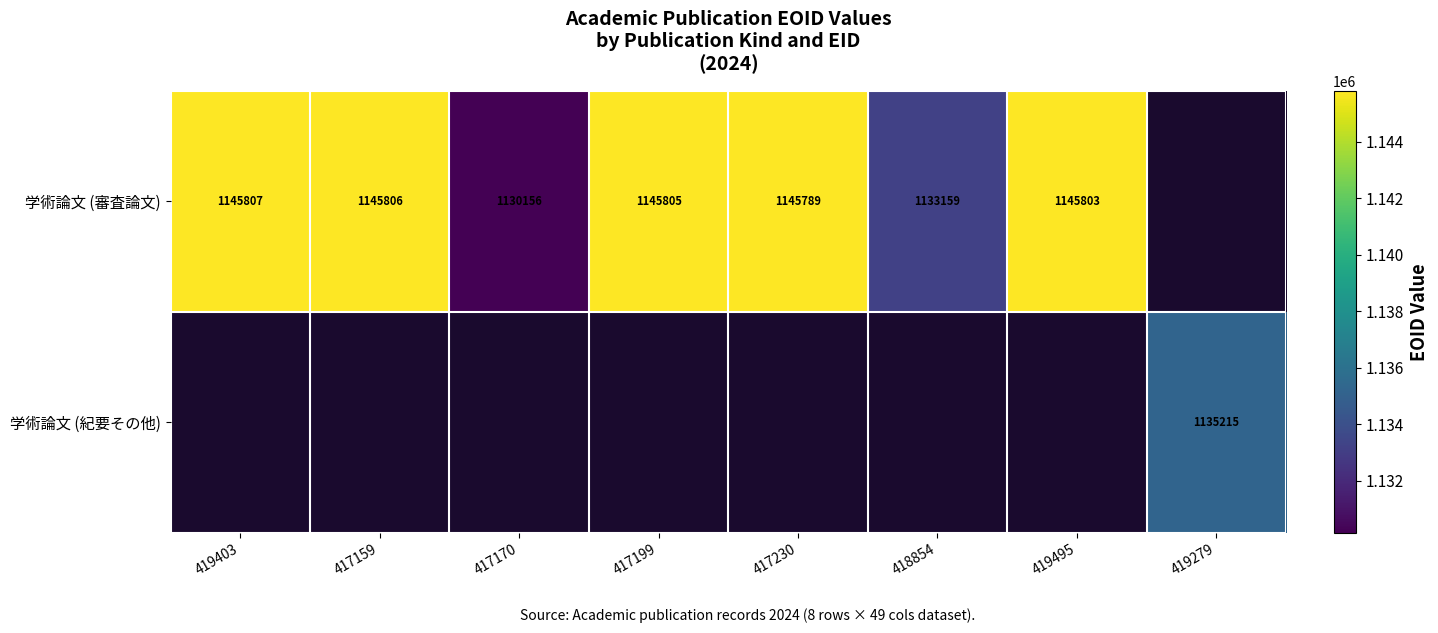

The 学術論文 (審査論文) series shows 1145789 at 417230. True or false?

True